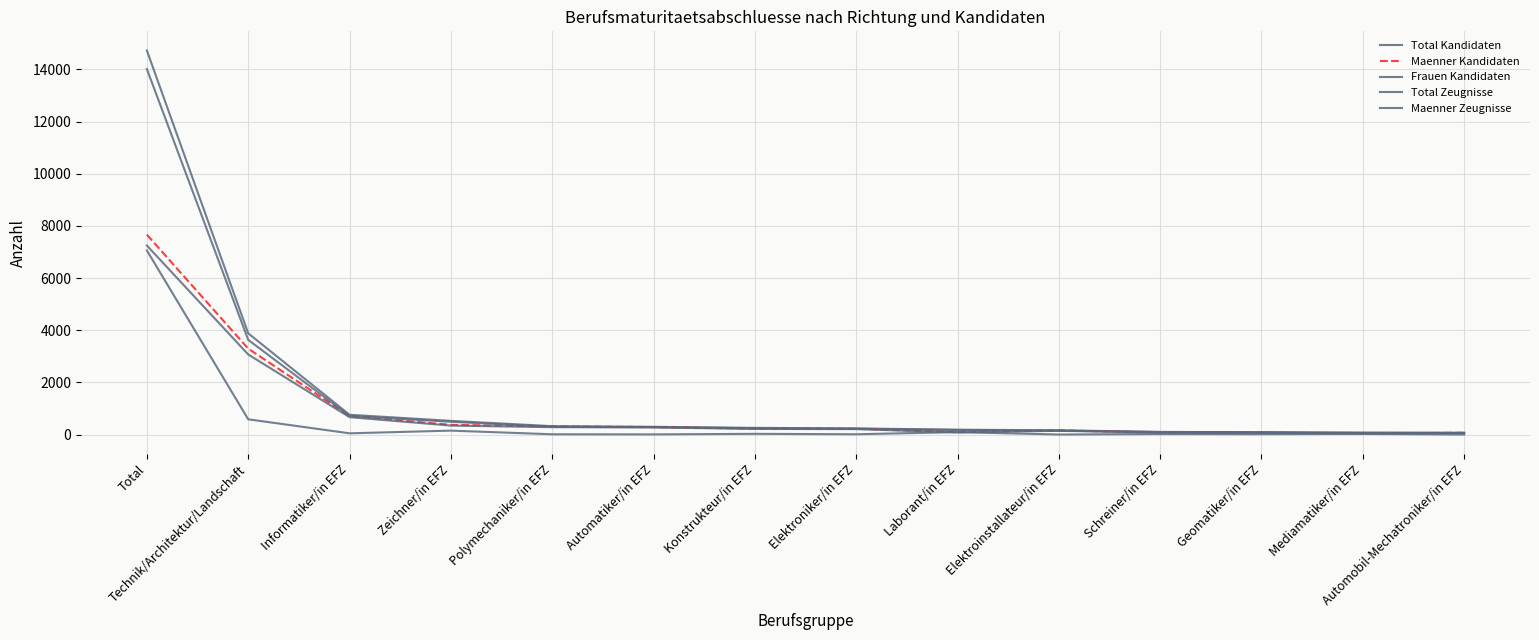

Between Total and Elektroinstallateur/in EFZ, which is larger?

Total